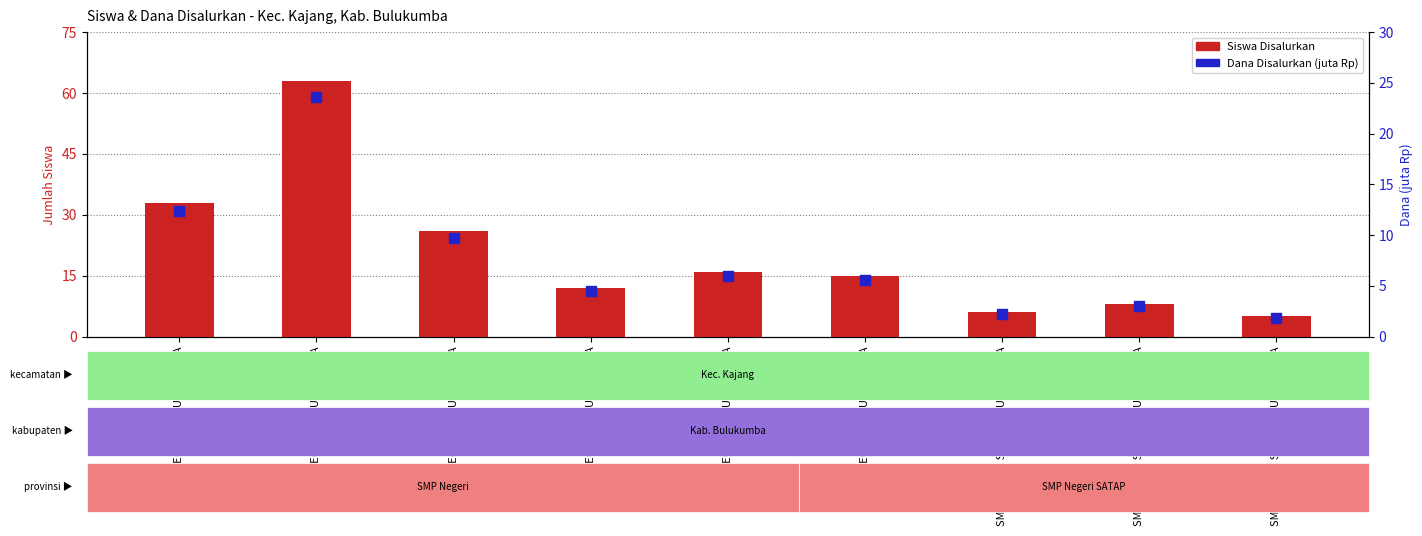

Which series contains the lowest Y value?

Dana Disalurkan (juta Rp)